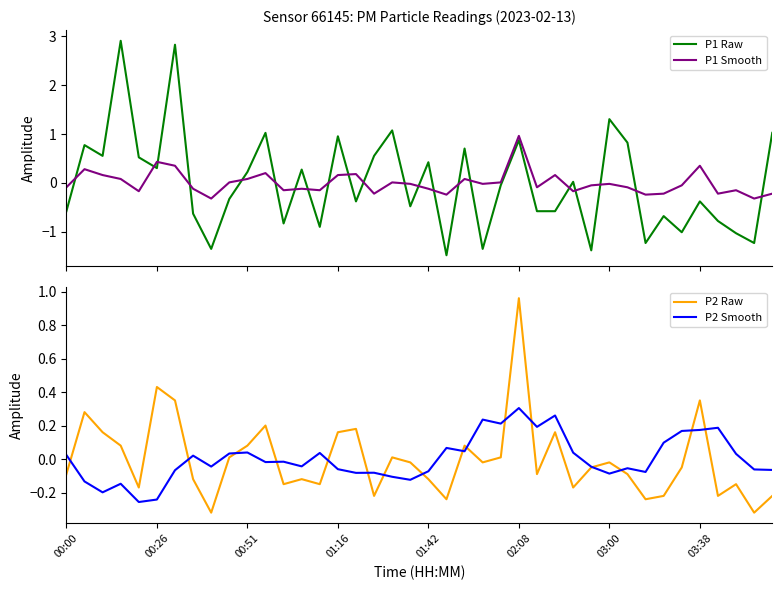

How many negative values does the P2 Smooth series have?

22